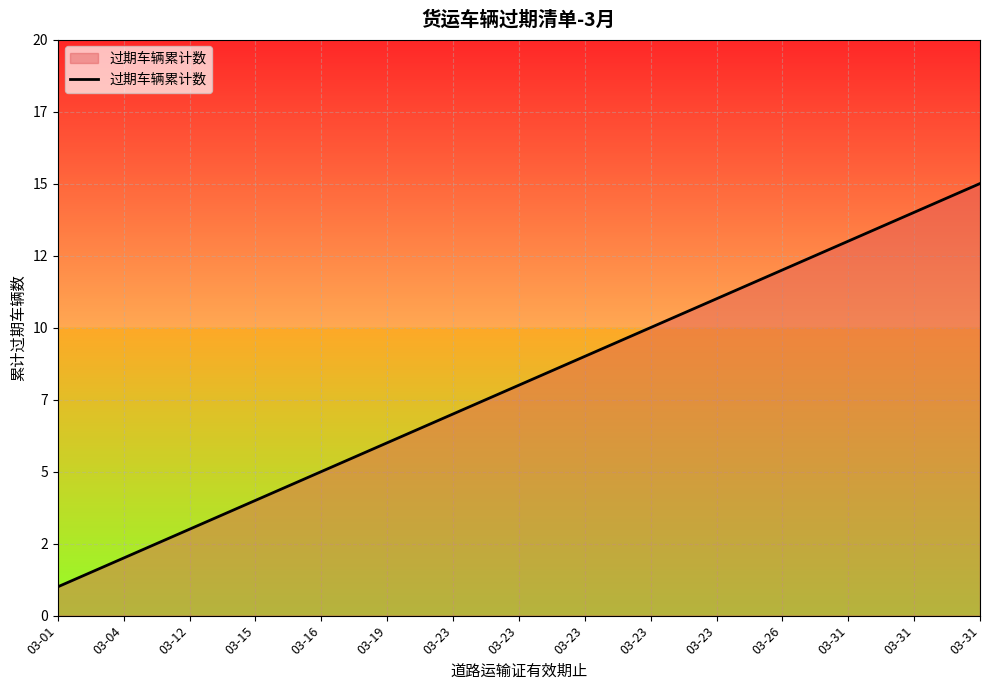

What is the average value?

8